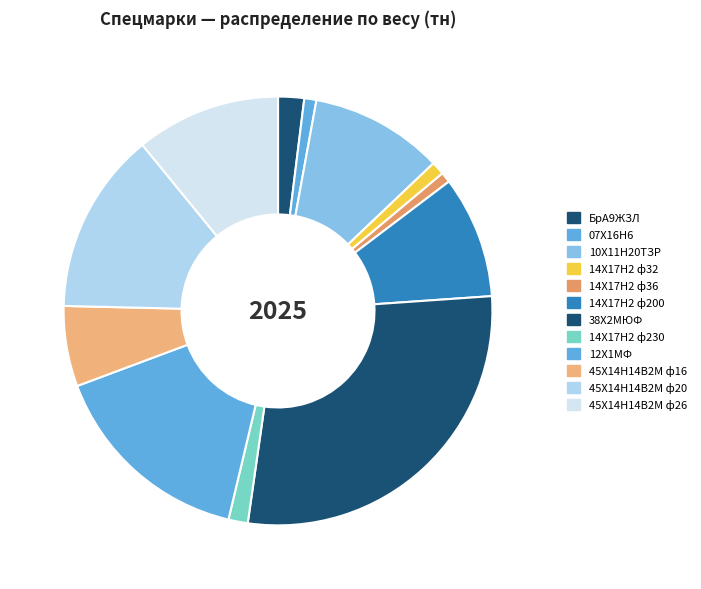

To the nearest percent, what is the combined percentage of 12Х1МФ and 14Х17Н2 ф200?

25%